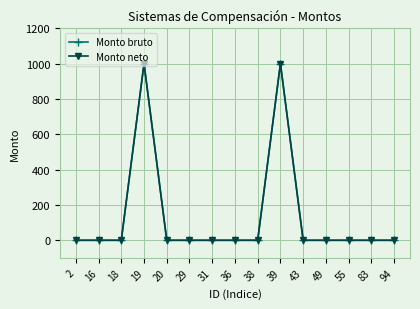

Which category has the lowest value in the Monto neto series?

2